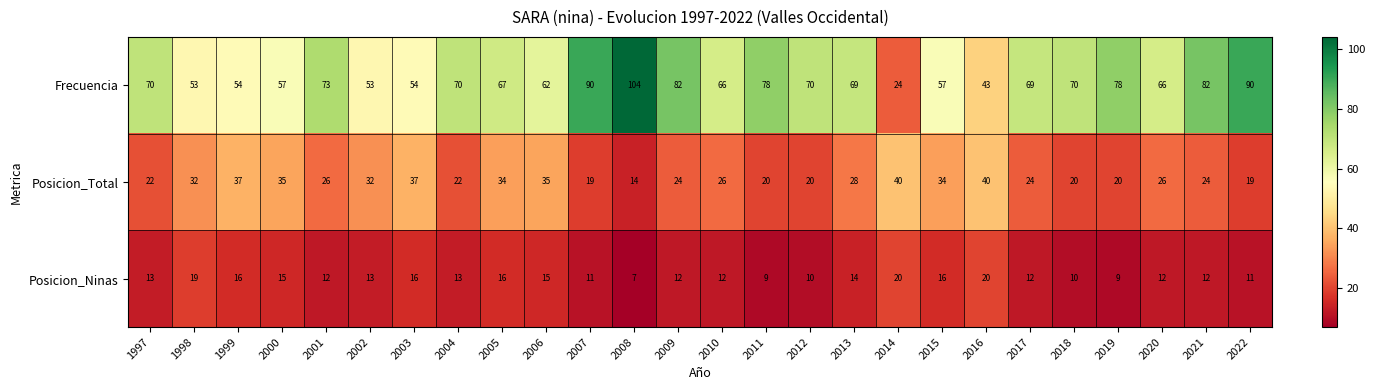

Read the Frecuencia value at 2015.

57